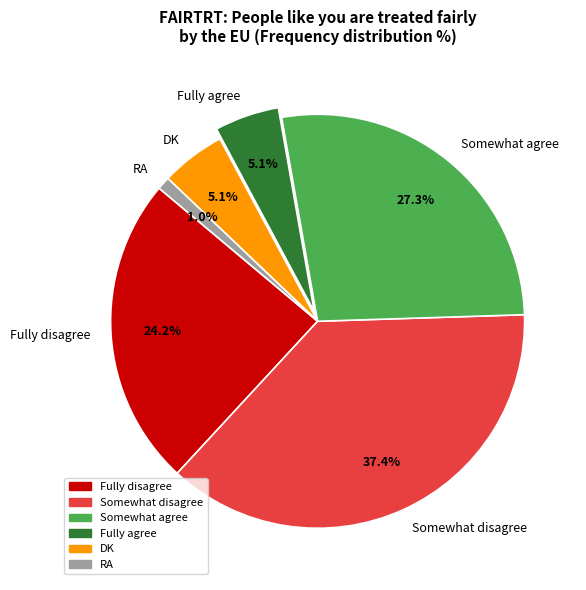

What is the smallest slice in the pie chart?

RA